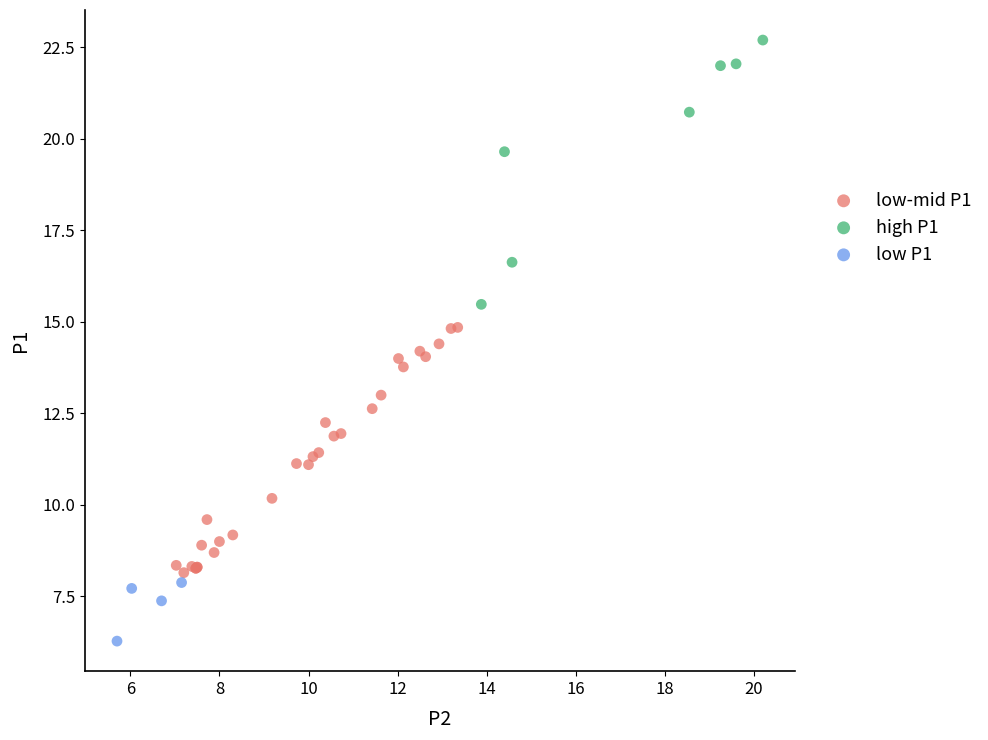

Which series has the widest spread of Y values?

high P1